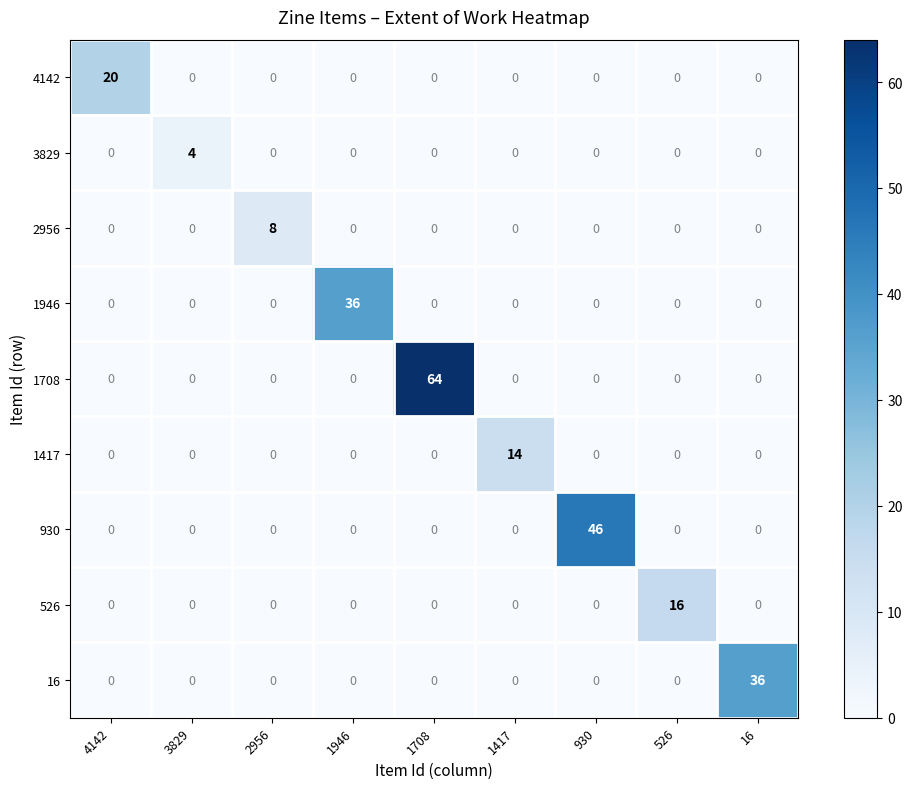

Which label corresponds to the largest value in the chart?

1708